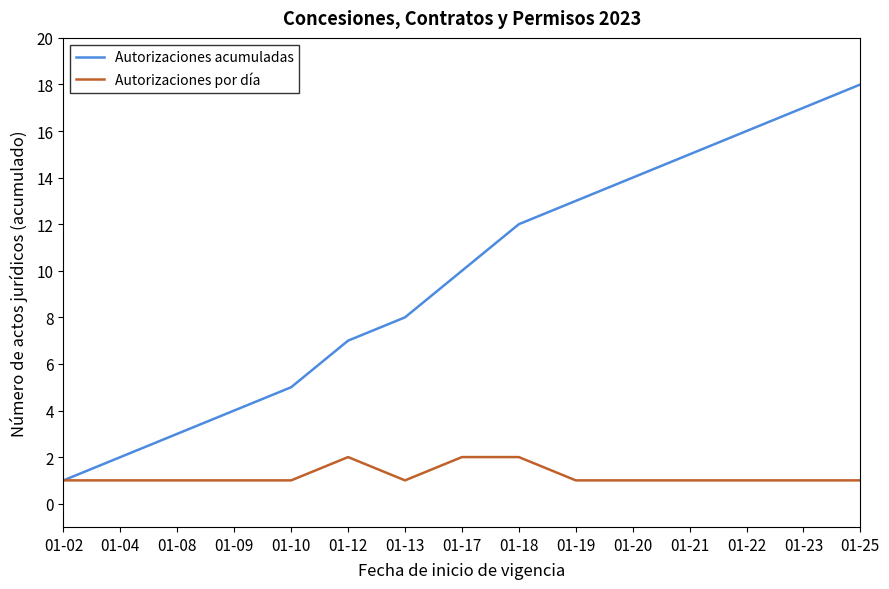

At which category is the sum across all series the highest?

01-25